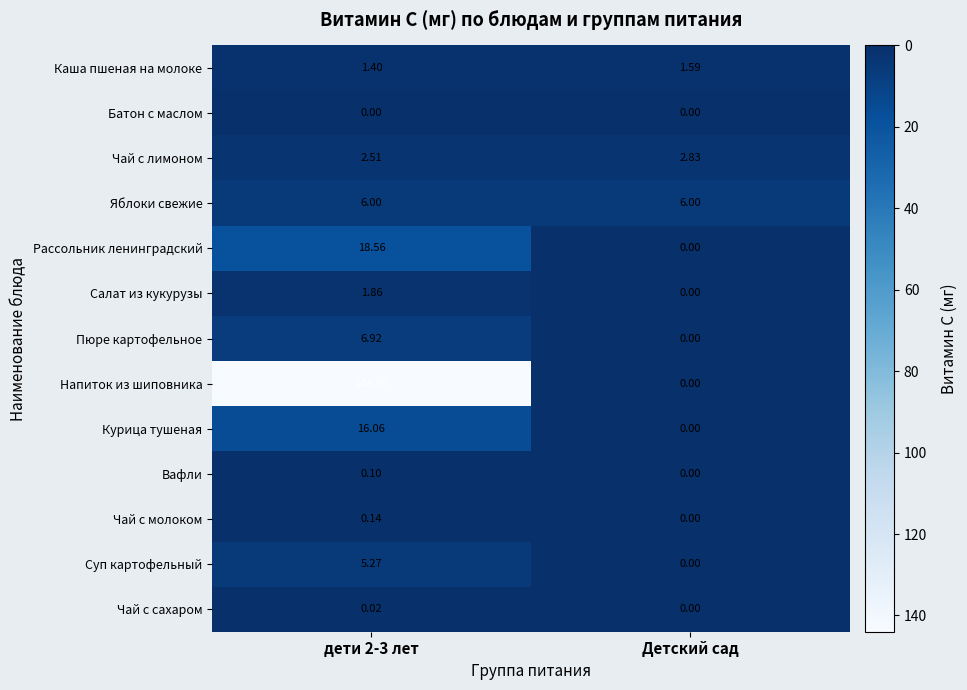

Where is Рассольник ленинградский nearest to the value 9?

Детский сад